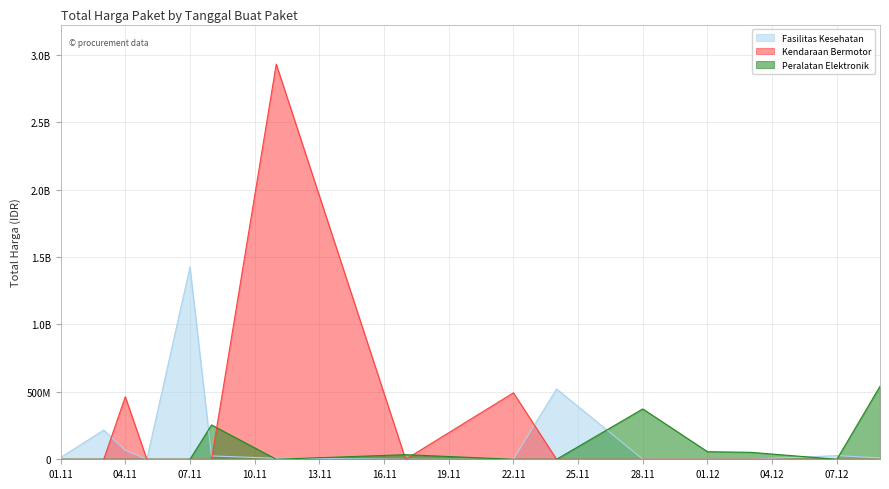

Does the chart have visible grid lines?

Yes